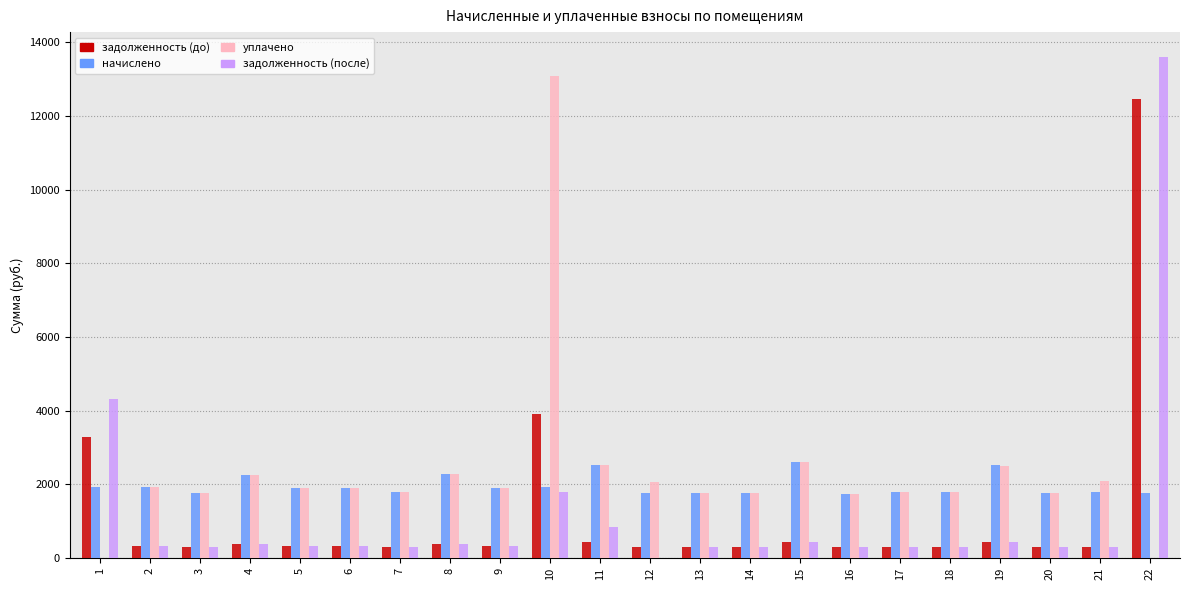

Read the уплачено value at 3.

1762.6